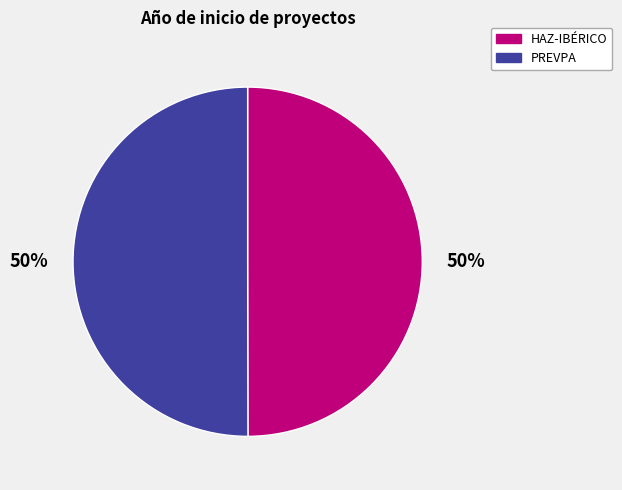

To the nearest percent, what is the average slice percentage?

50%